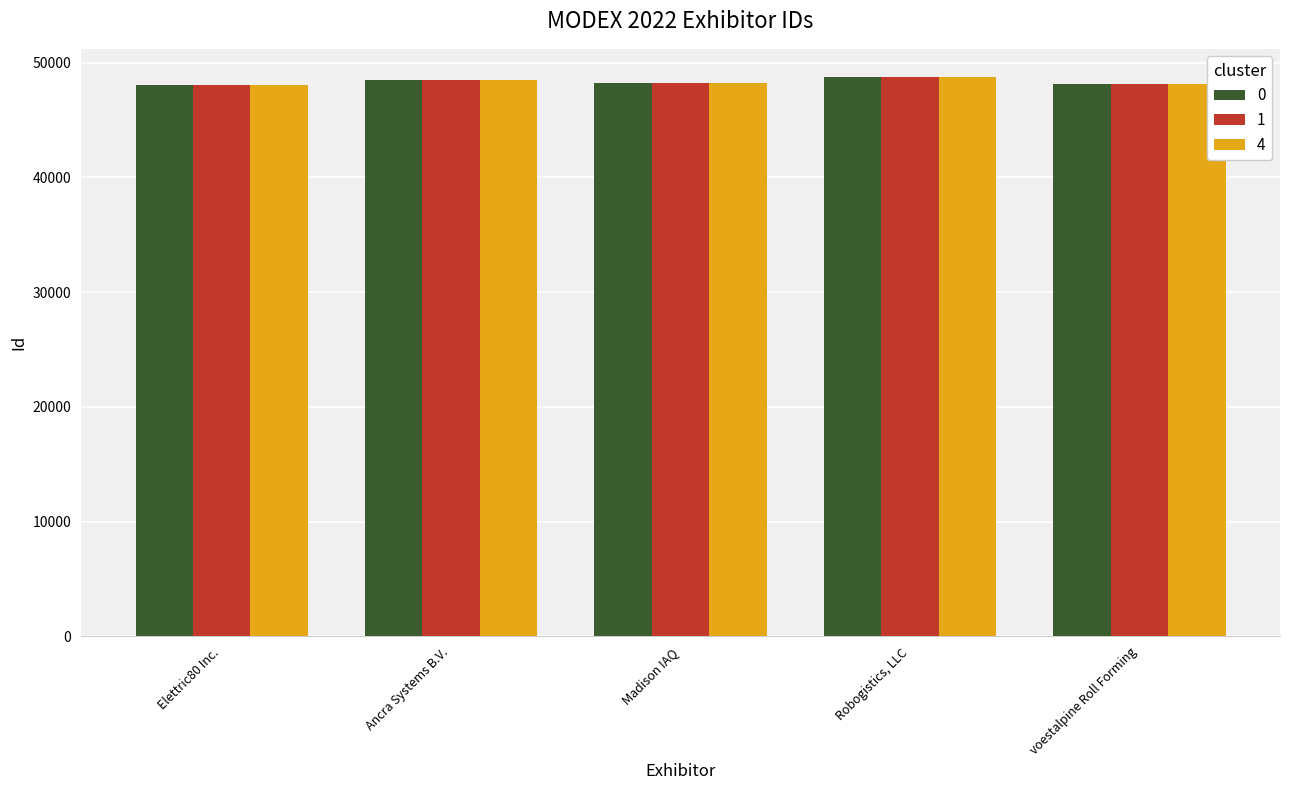

What is the total value across all series at Elettric80 Inc.?

144258